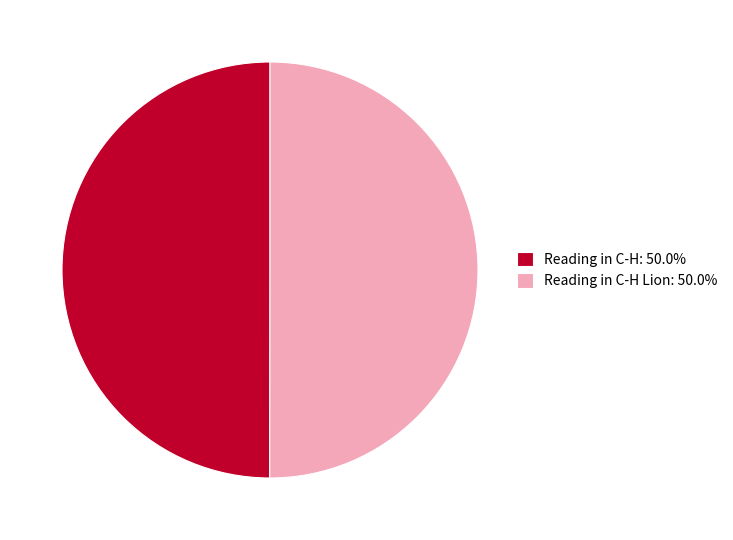

What is the ratio of the value at Reading in C-H Lion: 50.0% to the value at Reading in C-H: 50.0%?

1.0